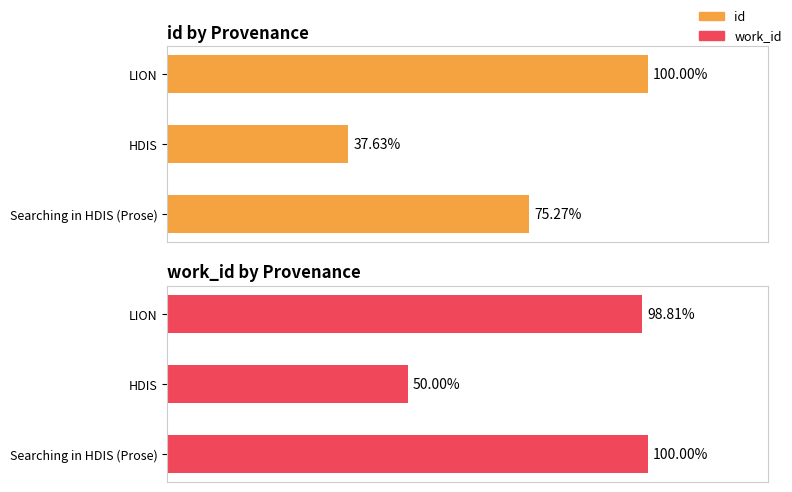

At which category does the chart reach its peak across all series?

LION